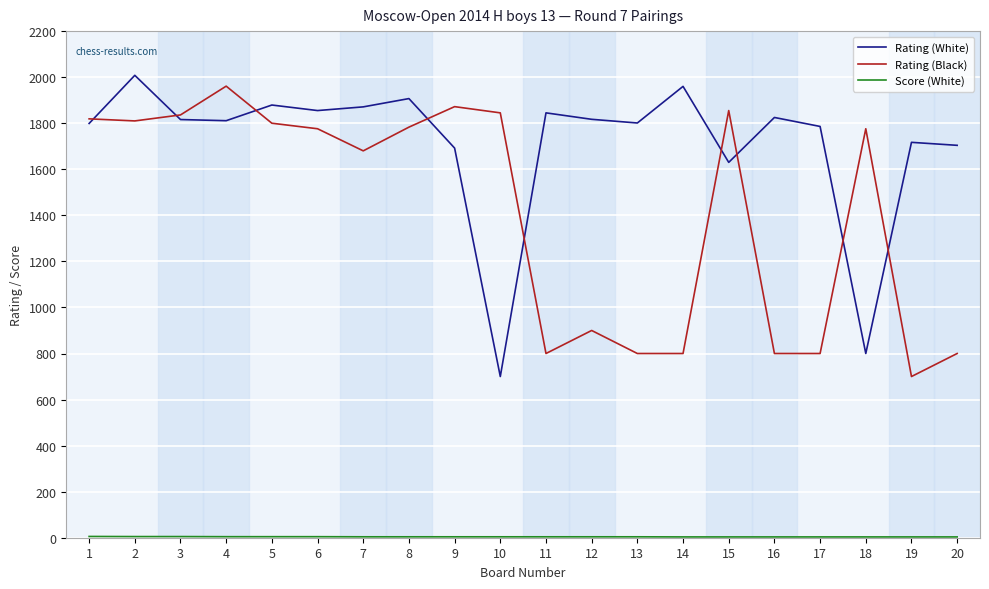

What is the maximum value for Rating (White)?

2008.0